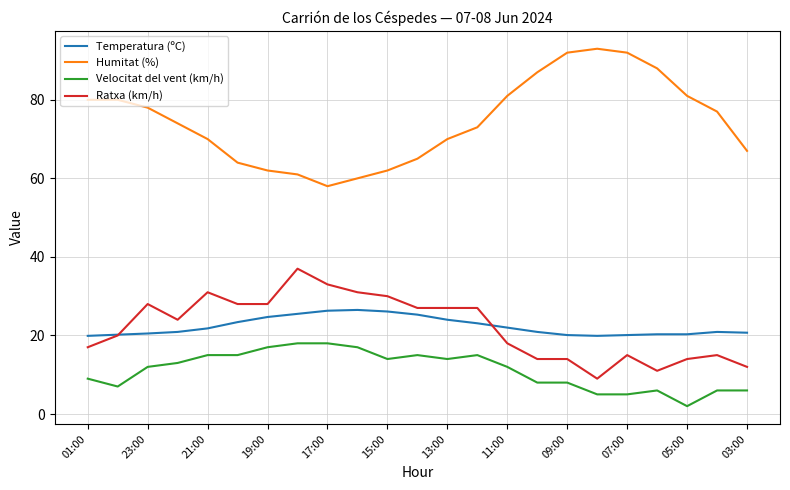

Which series has the largest total across all categories?

Humitat (%)